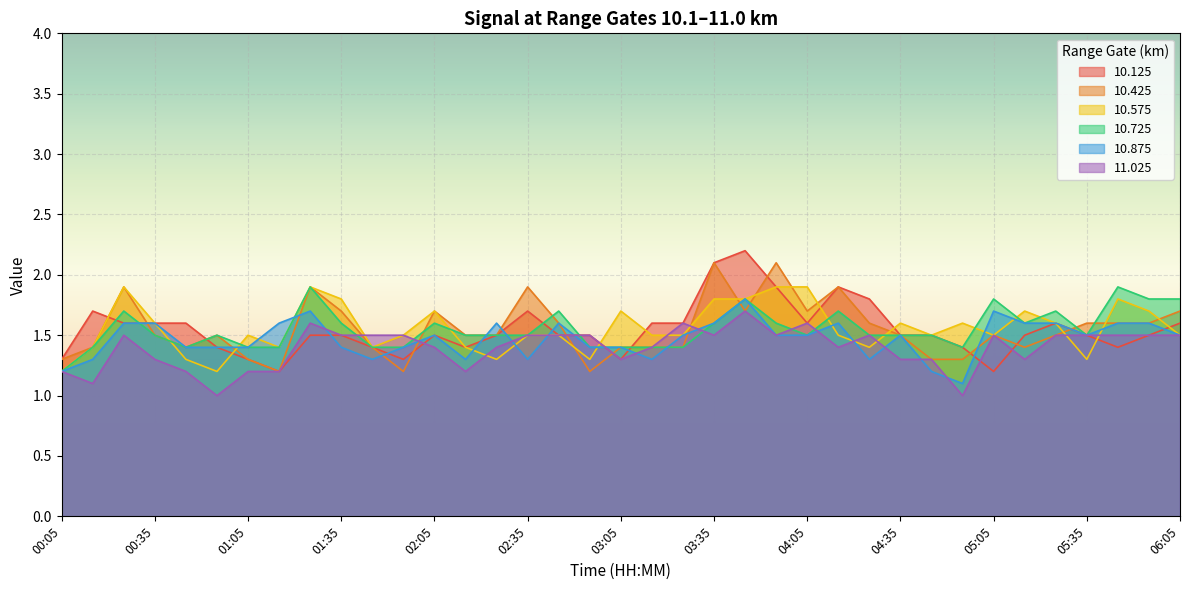

The 10.425 series shows 0.8 at 01:25. True or false?

False